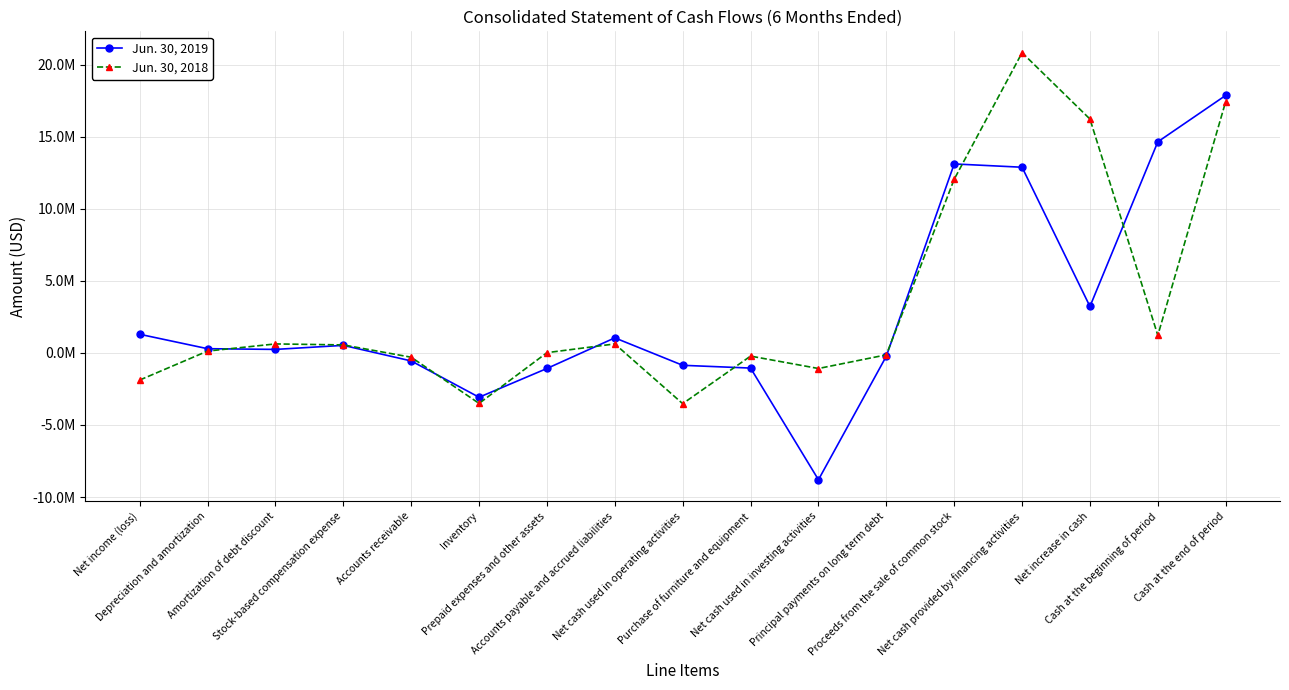

What is the difference between the second highest and minimum values in the Jun. 30, 2018 series?

20954166